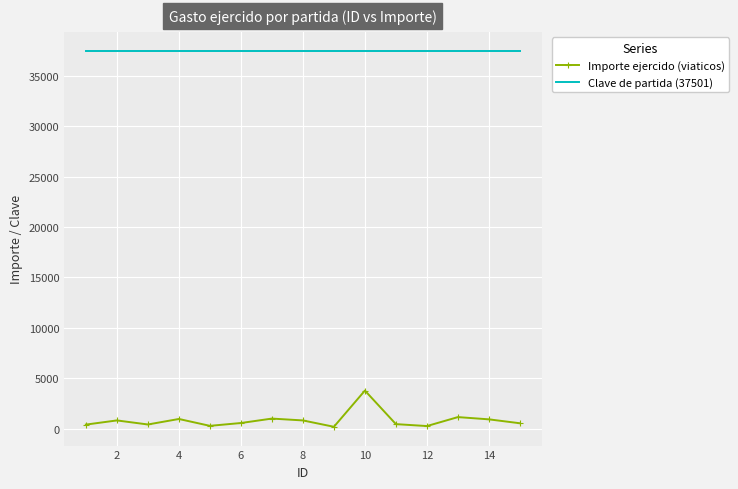

What are all the series names shown in the legend?

Importe ejercido (viaticos), Clave de partida (37501)